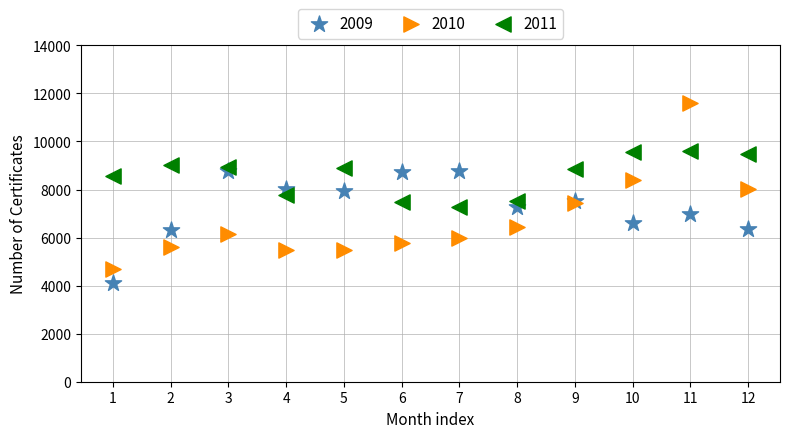

Which series reaches the maximum Y coordinate?

2010